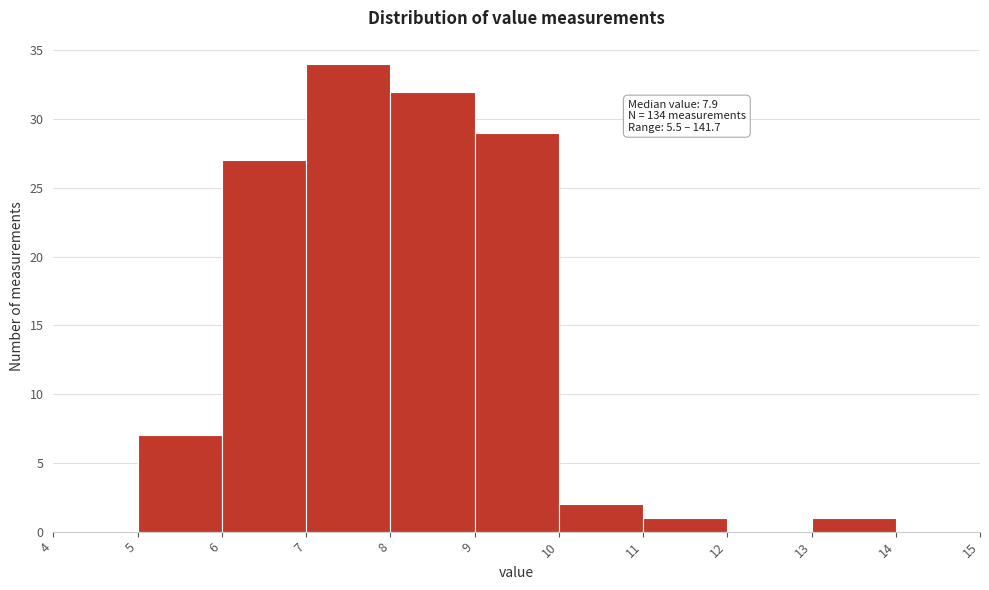

Over which range of the x-axis is the bar tallest?

7 to 8